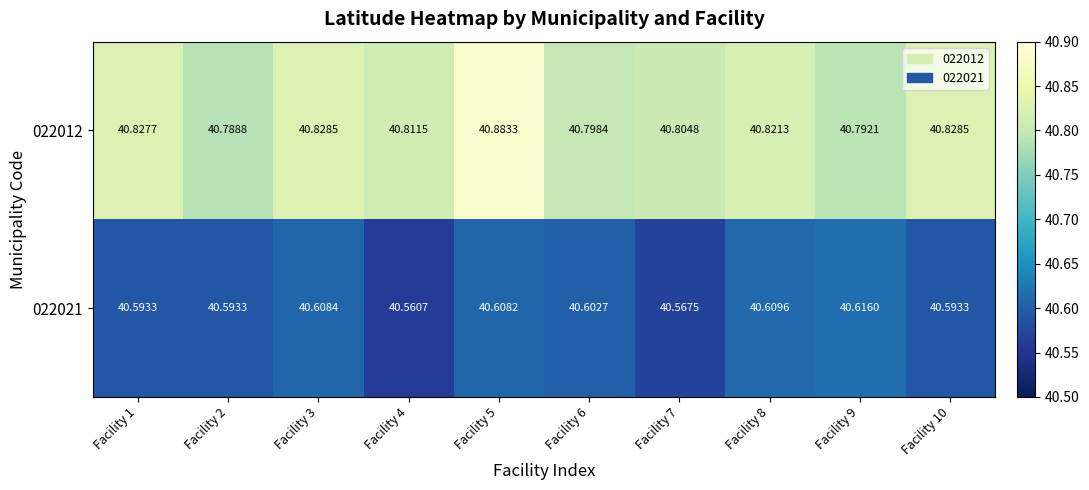

Is the value of 022012 at Facility 8 greater than the value of 022021 at Facility 9?

Yes